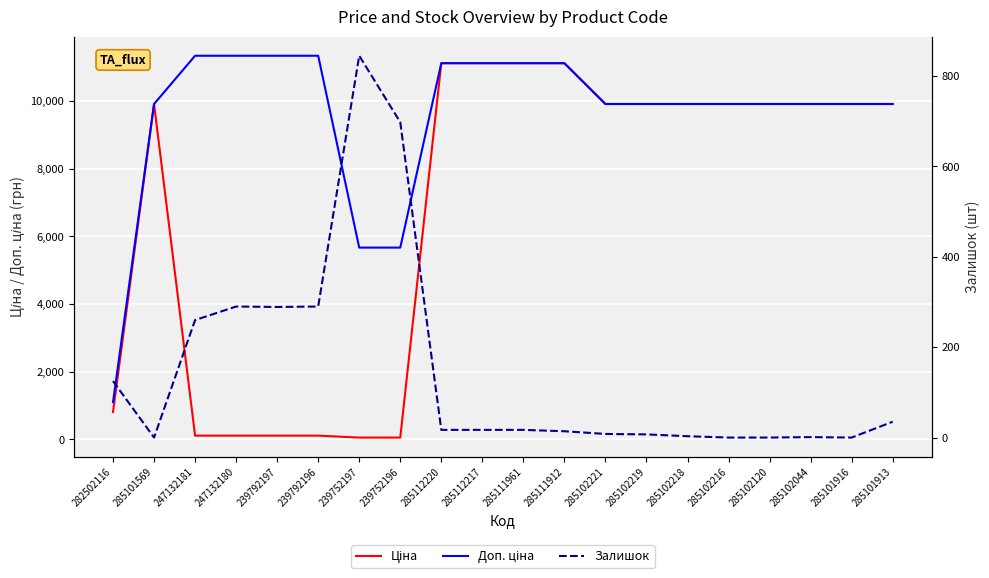

Is this an area chart (filled region under the line)?

No